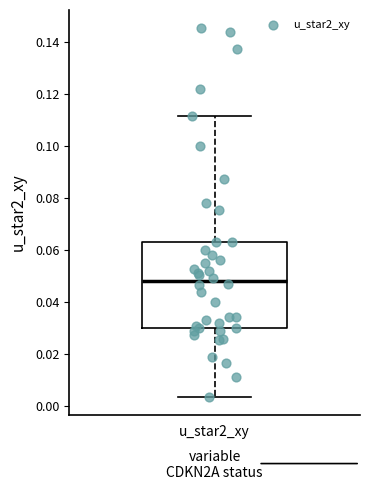

Where is the upper edge of the box for u_star2_xy on the y-axis? The values are not printed on the chart, so give them approximately, as read against the axis.

0.064